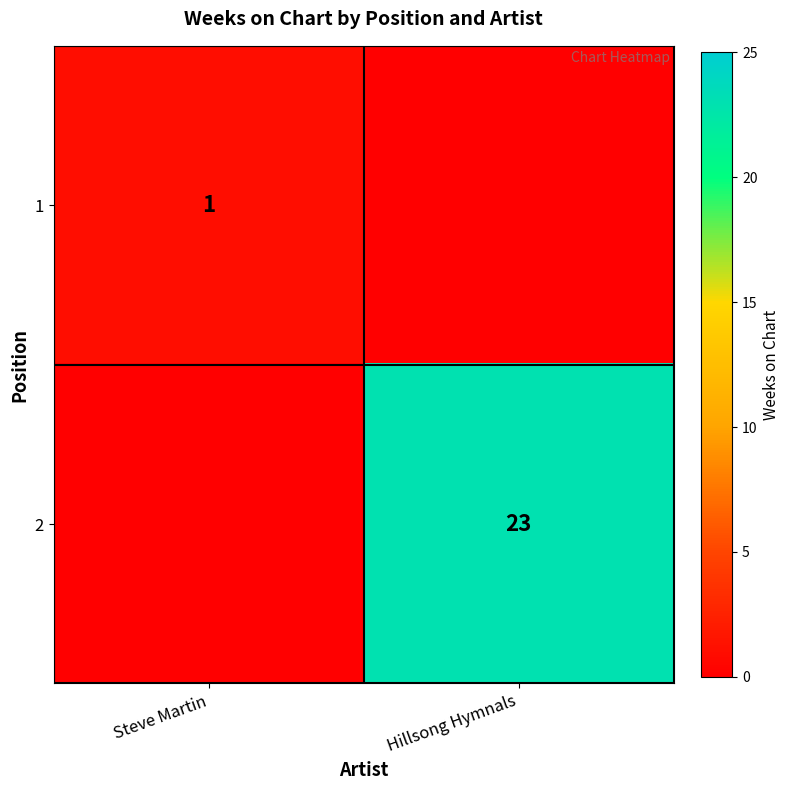

Is the value of 2 at Hillsong Hymnals greater than the value of 1 at Steve Martin?

Yes